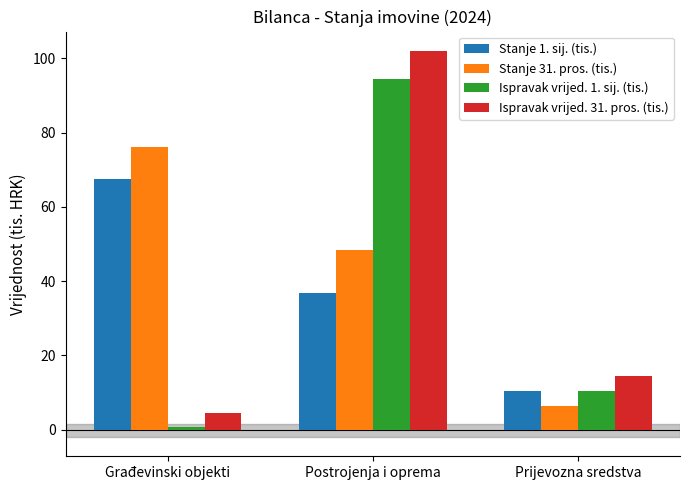

What is the label of the 1st bar from the left?

Građevinski objekti